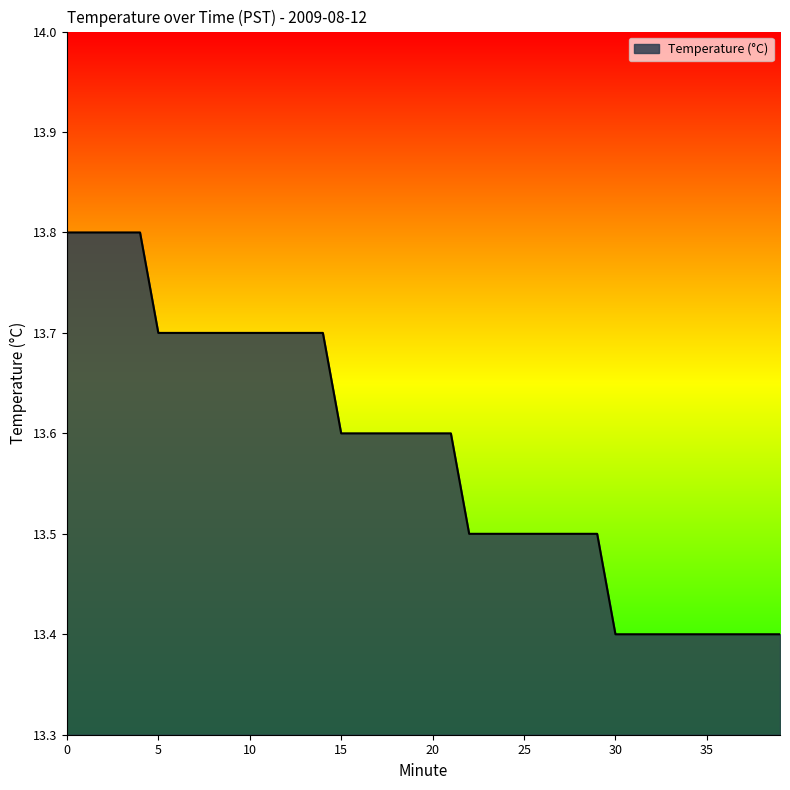

What is the greatest value displayed?

13.8